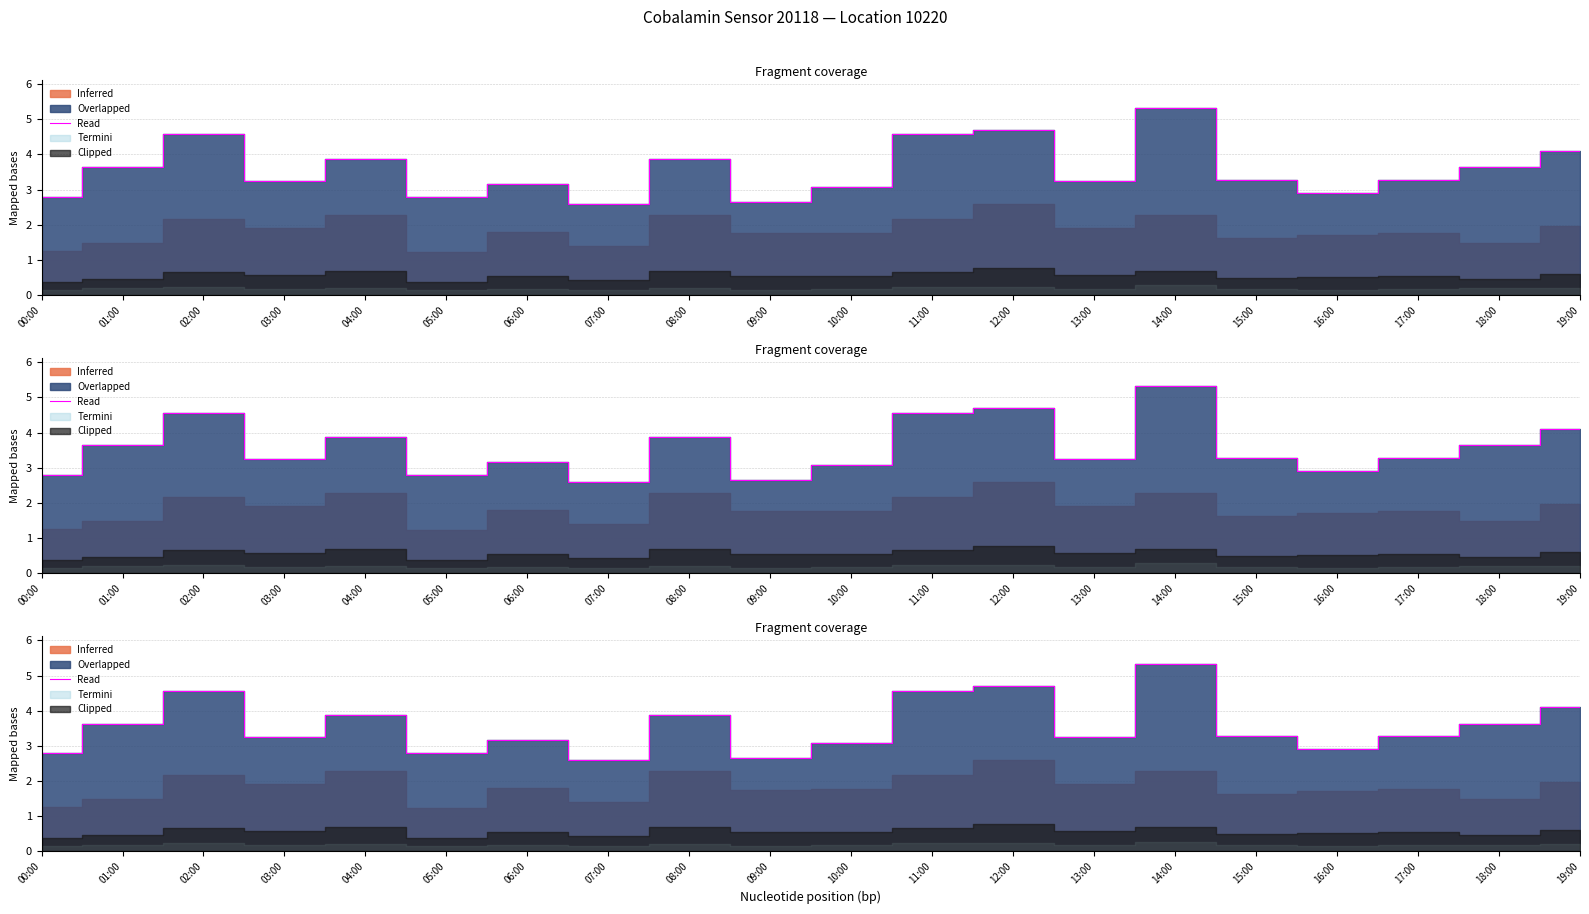

What is the value of the 17th point from the left?

2.9